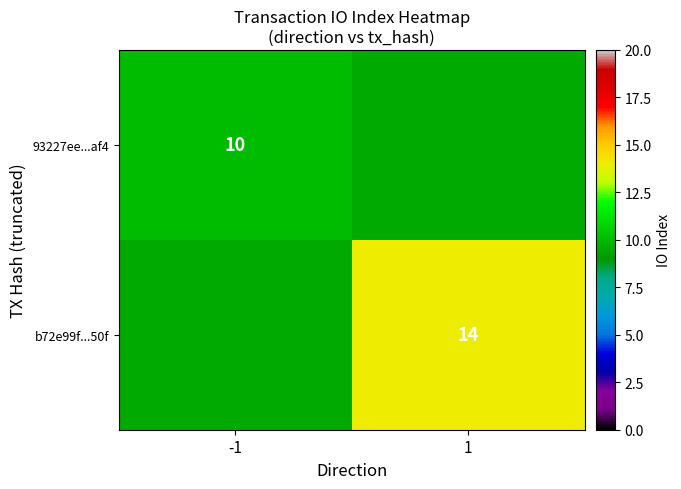

Is it true that b72e99f...50f equals 14 at 1?

True